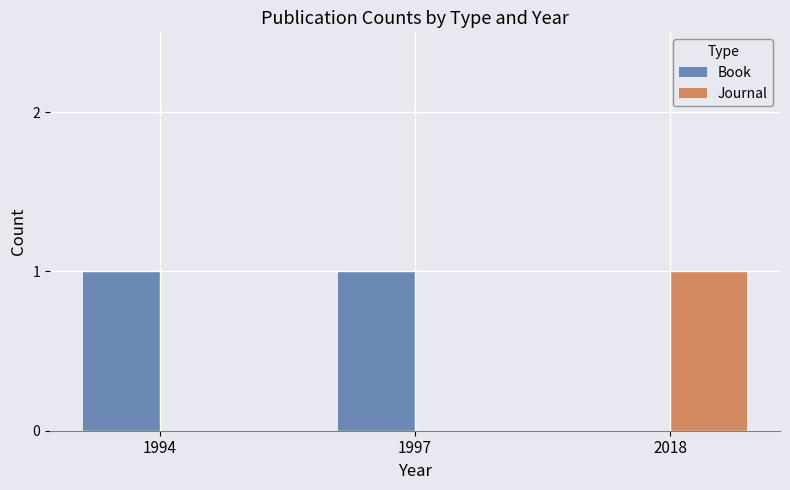

The Book series shows 1 at 1994. True or false?

True